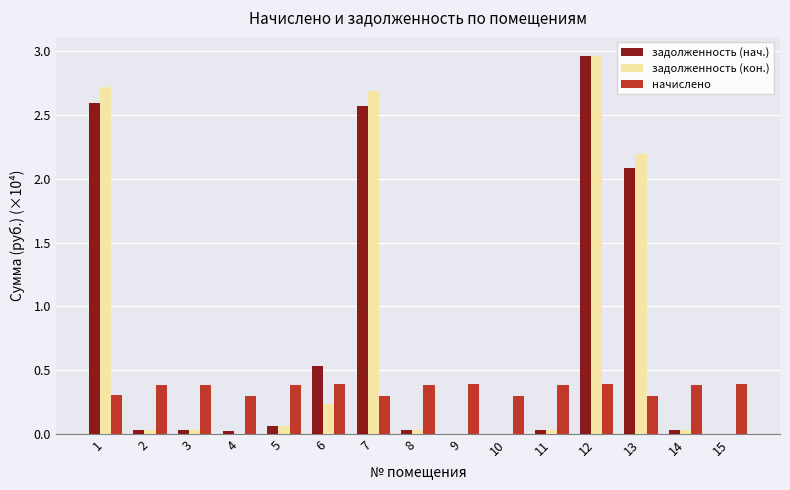

True or false: задолженность (кон.) has a value of 2.7 at 1.

True